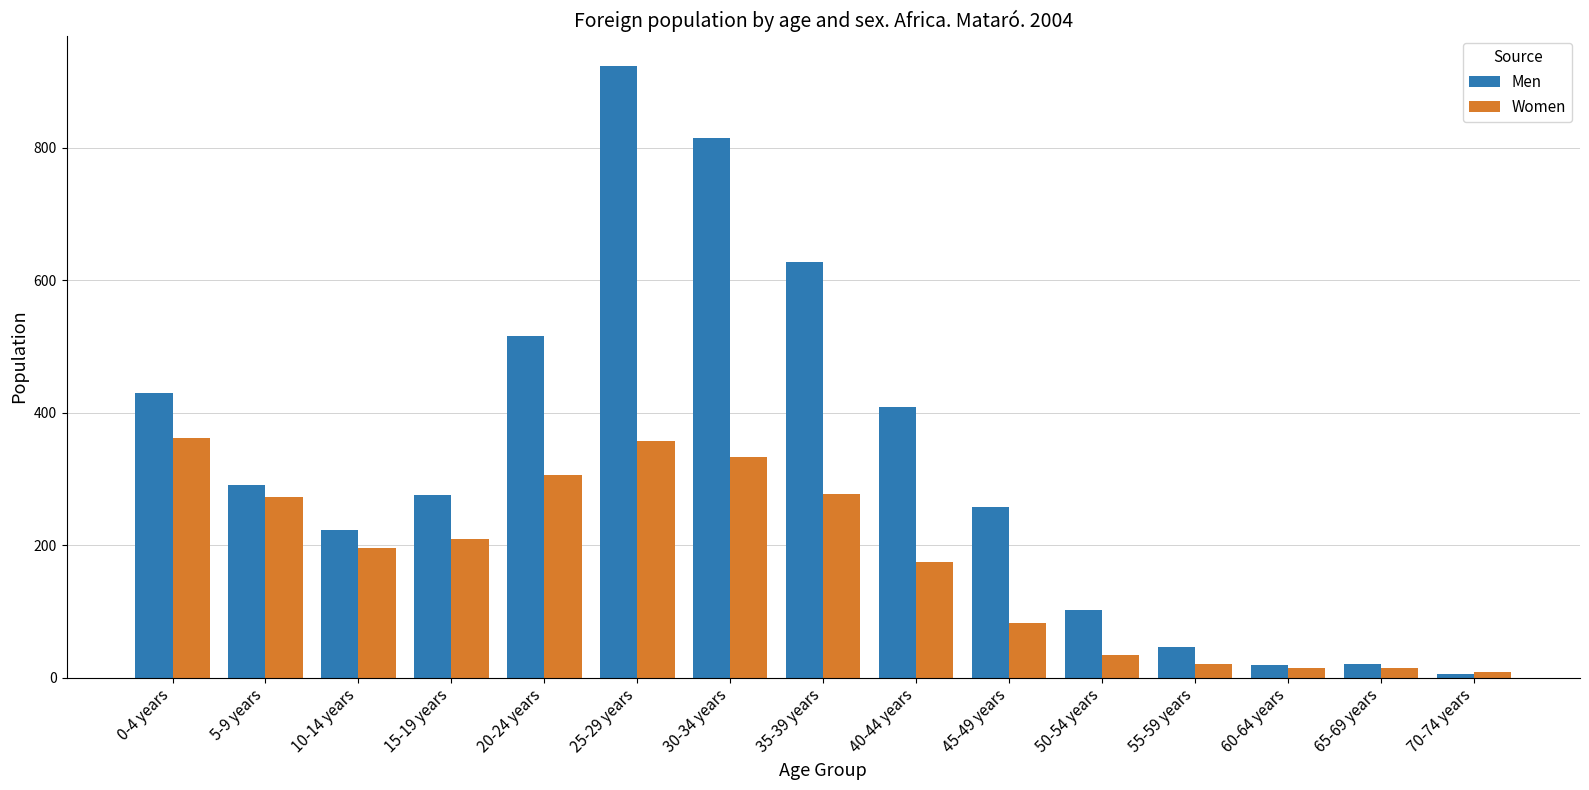

List the series in order of their peak value, lowest first.

Women, Men